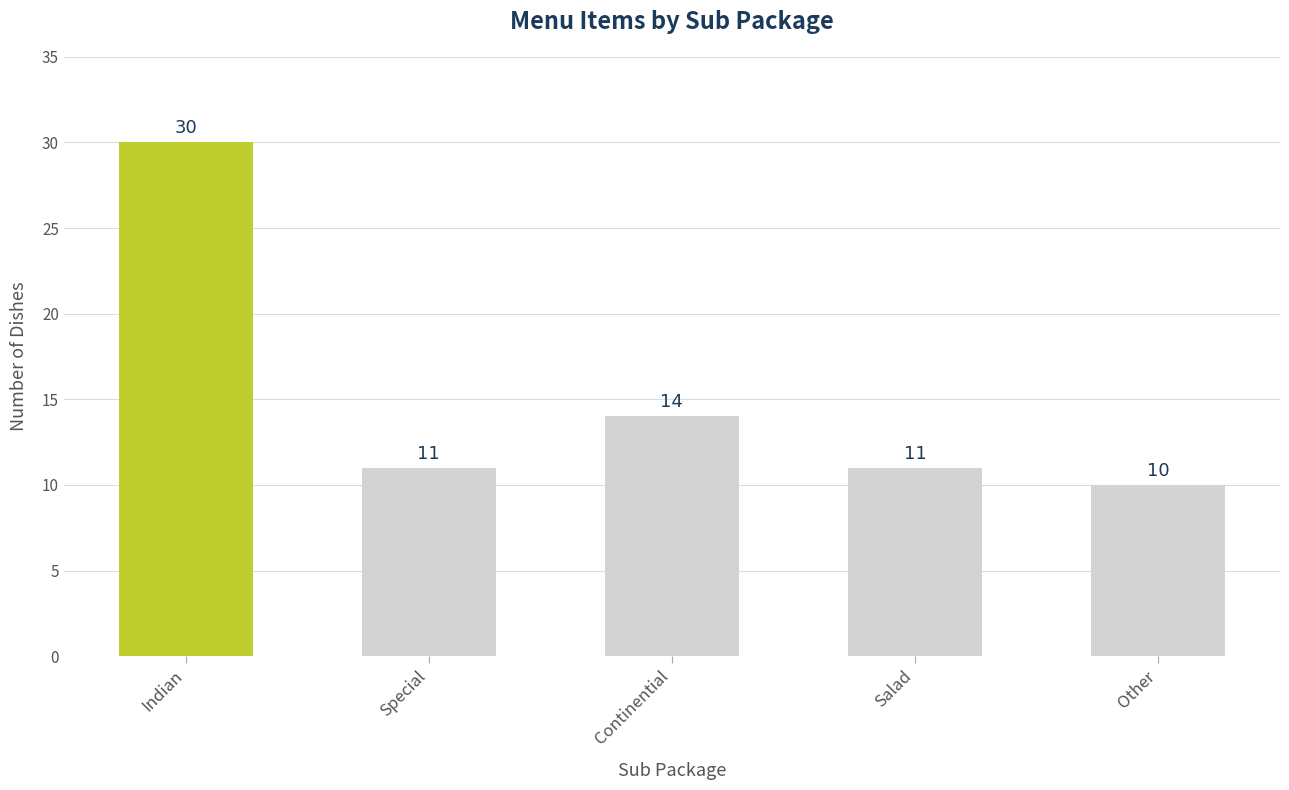

How many categories are shown in the chart?

5